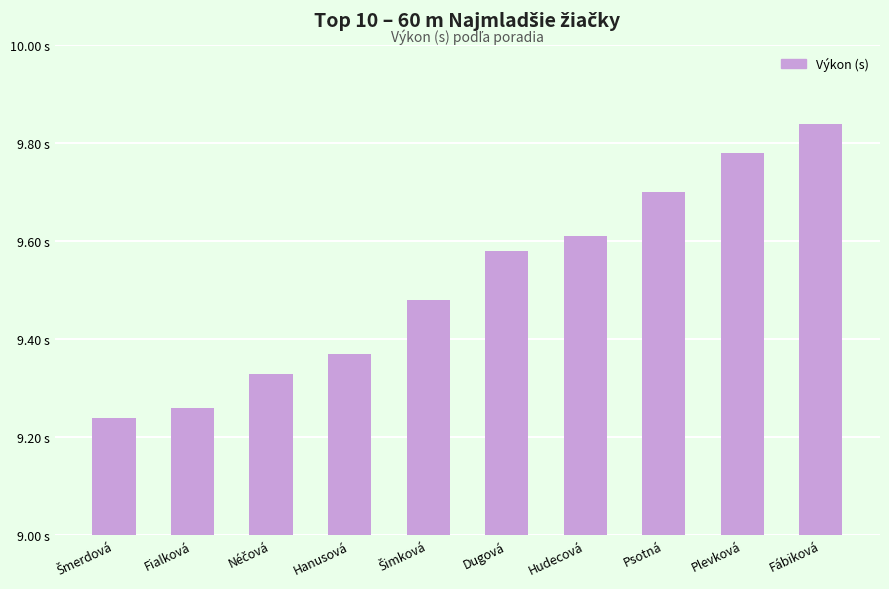

Reading left to right, extract all data points from this chart.

9.2	9.3	9.3	9.4	9.5	9.6	9.6	9.7	9.8	9.8